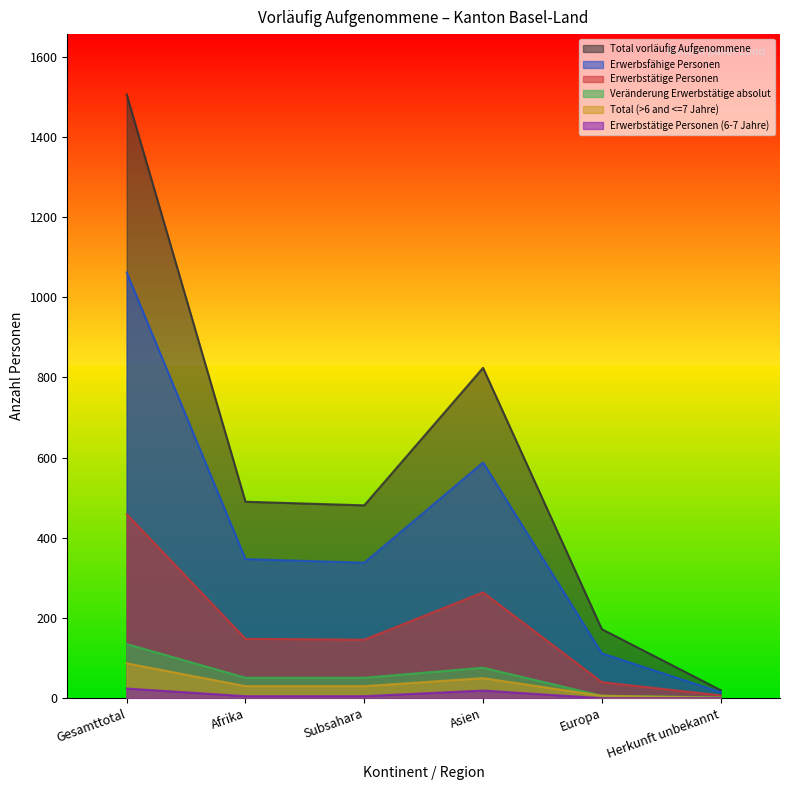

Which series changed the most between Gesamttotal and Afrika?

Total vorläufig Aufgenommene